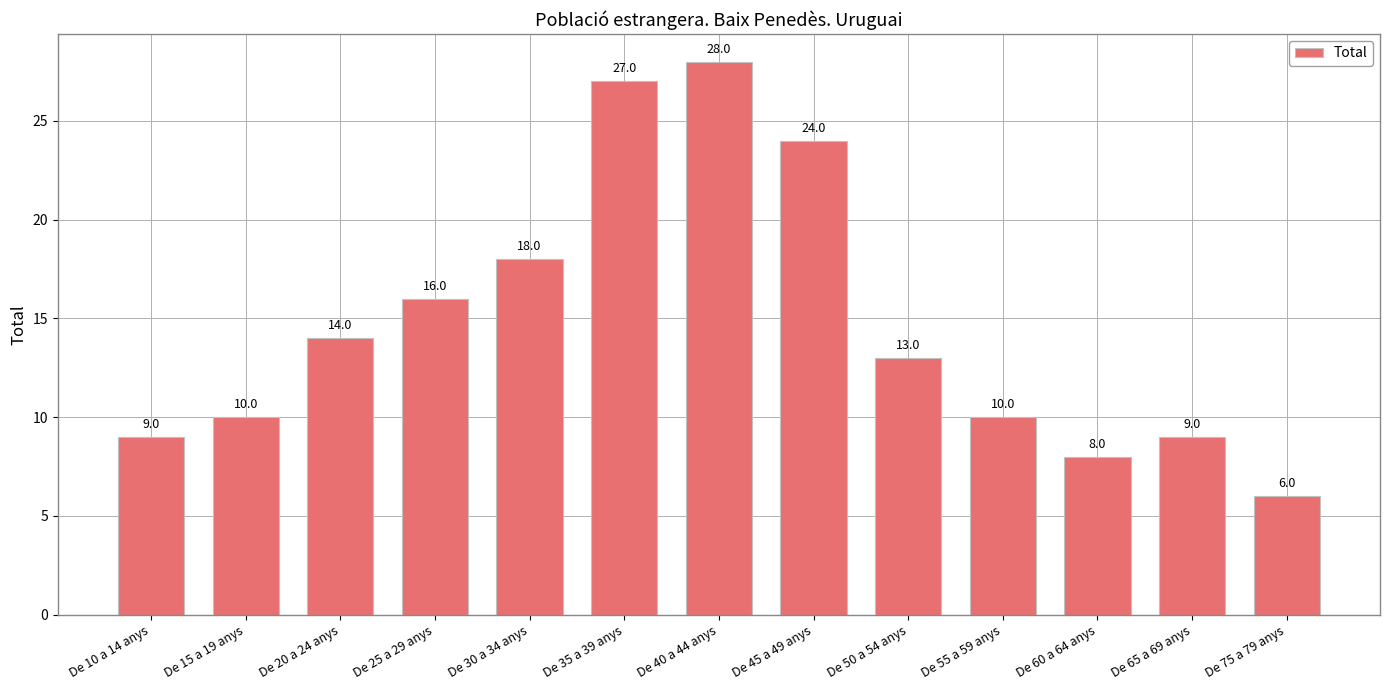

What is the smallest value displayed?

6